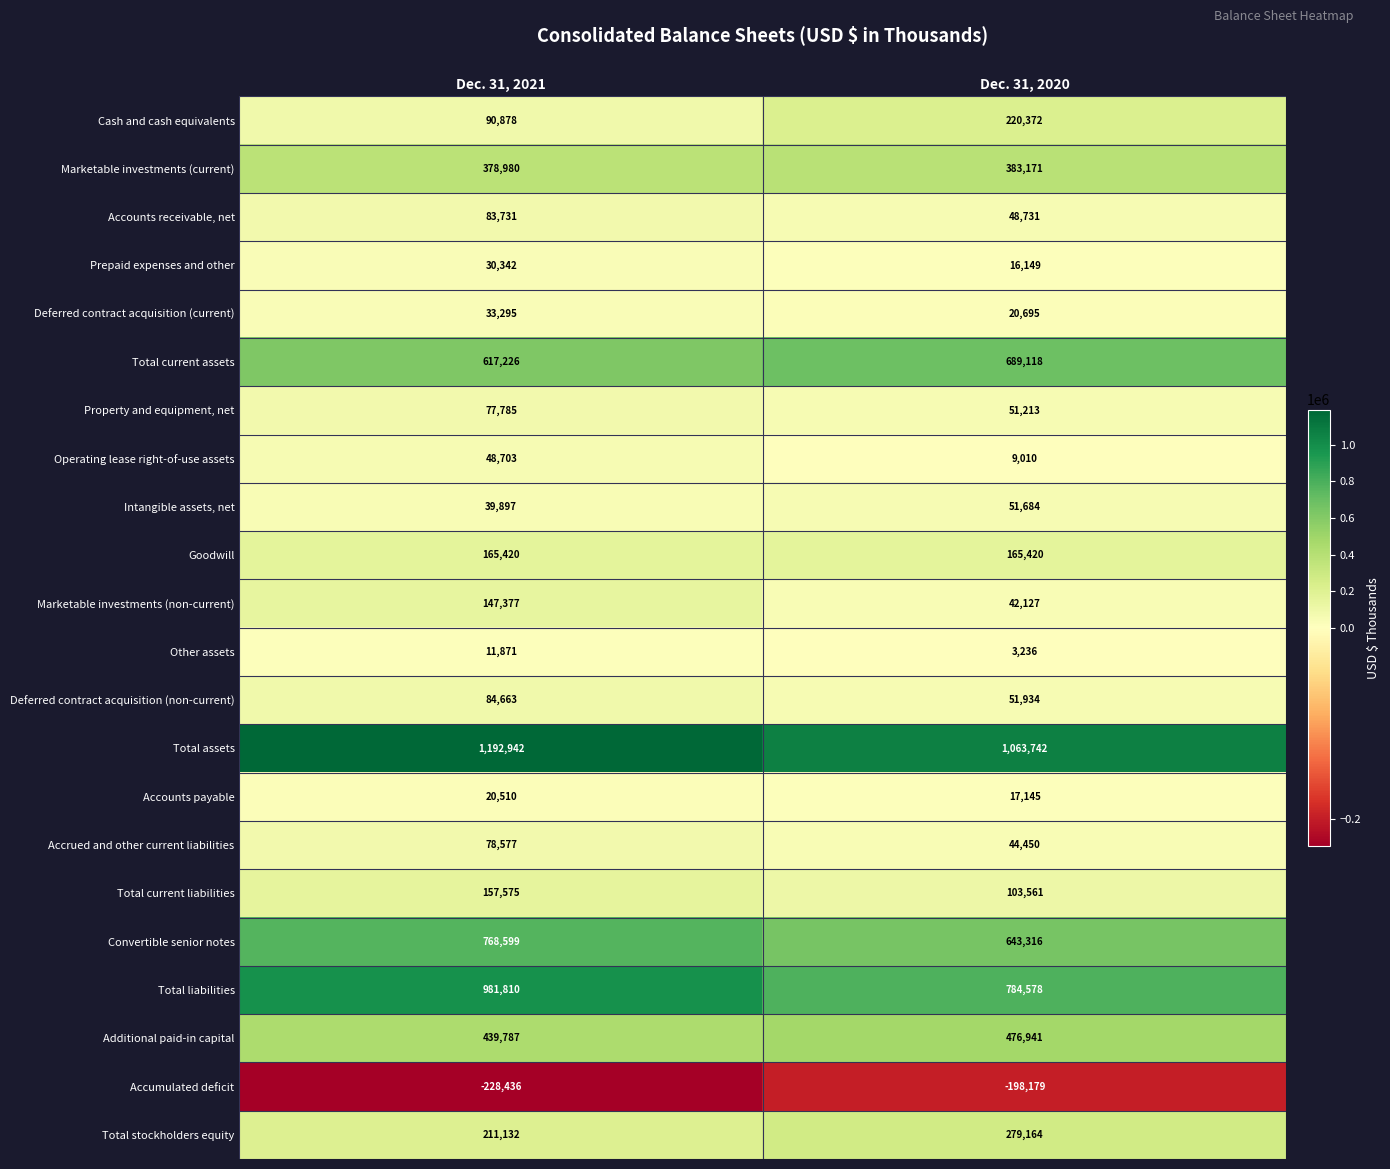

At which label does Property and equipment, net reach its peak?

Dec. 31, 2021